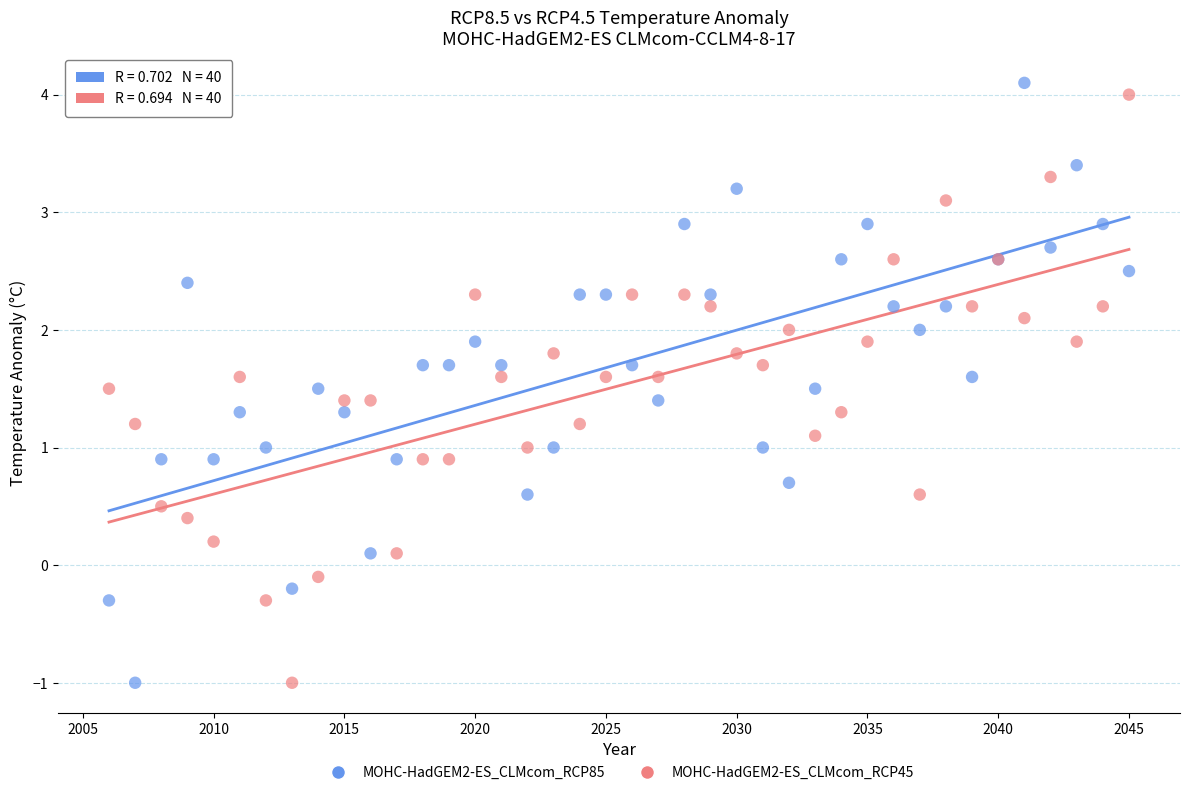

What are all the series names shown in the legend?

MOHC-HadGEM2-ES_CLMcom_RCP85, MOHC-HadGEM2-ES_CLMcom_RCP45